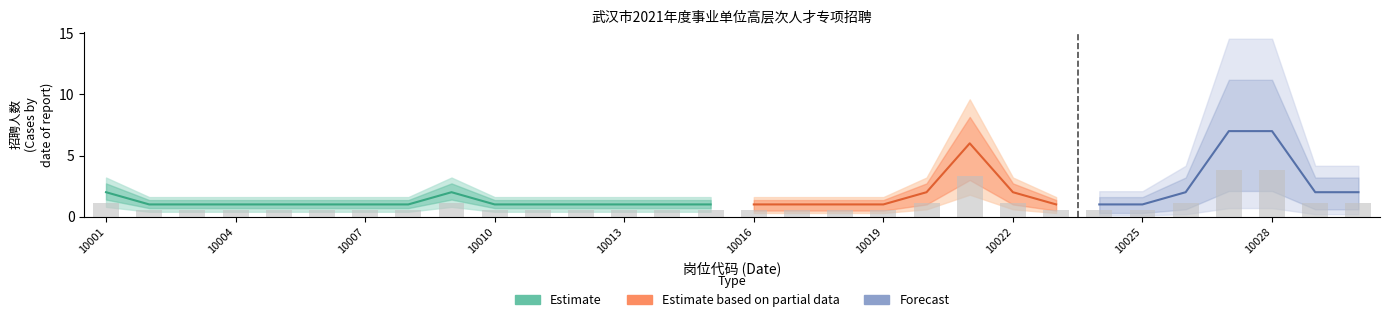

The chart shows a value of 0.8 at 10018. True or false?

False